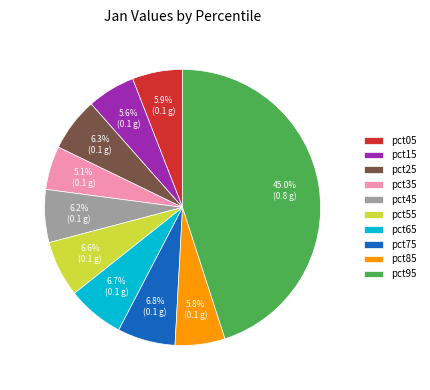

What is the smallest slice in the pie chart?

pct35